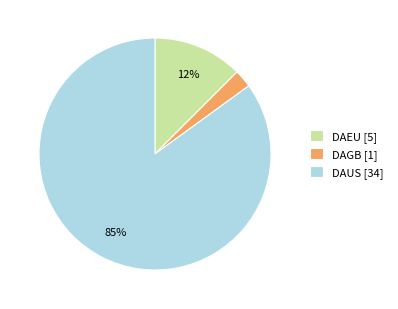

Does any single category account for the majority?

Yes